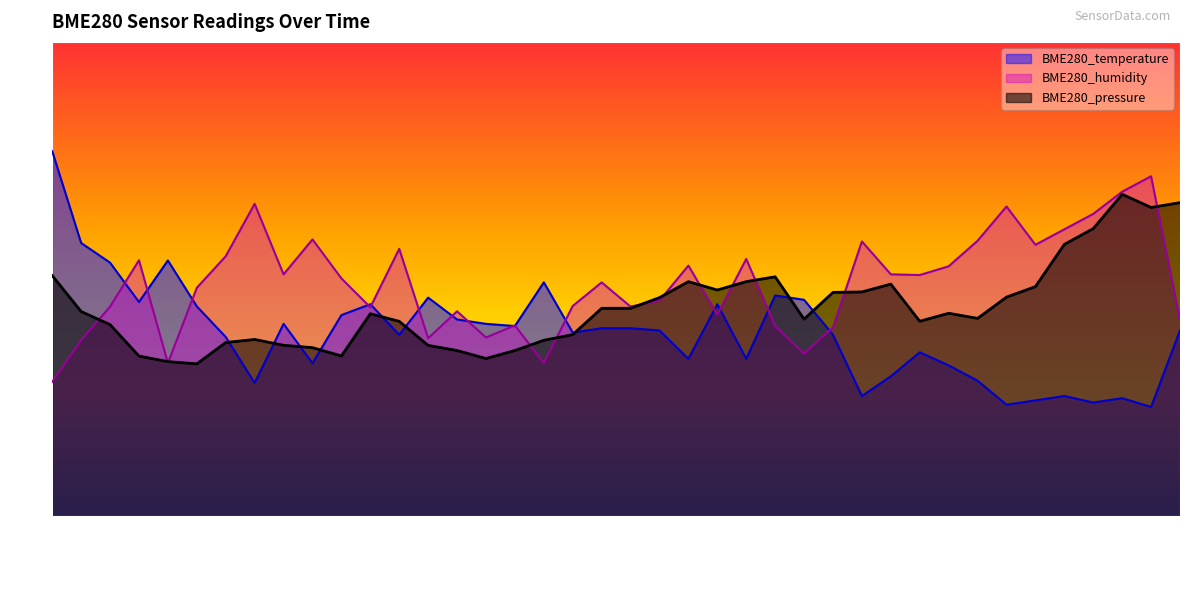

Does the chart have visible grid lines?

No